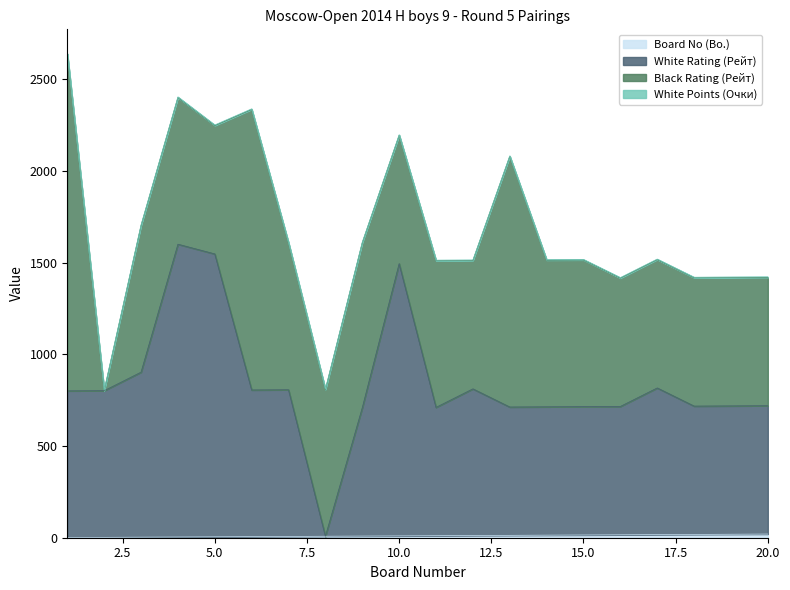

Does the chart display data point markers on the line(s)?

No